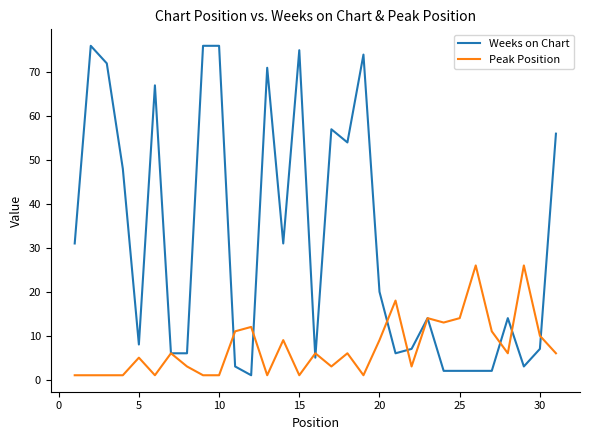

Which series has the largest range (max minus min)?

Weeks on Chart